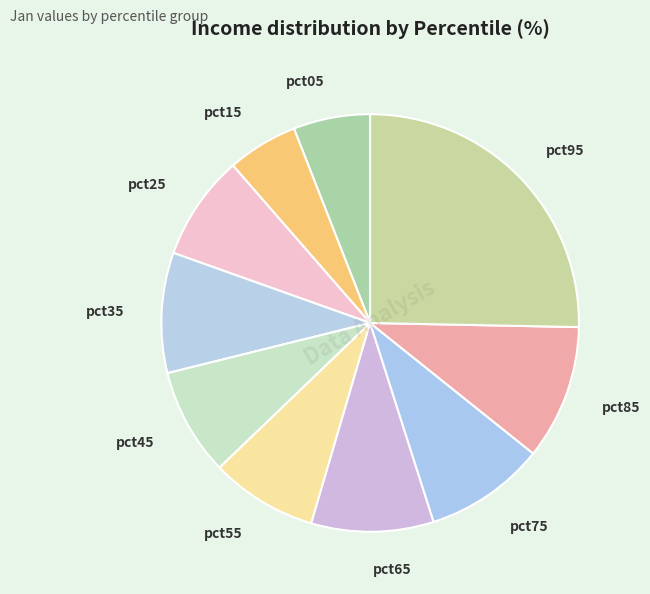

What is the largest slice in the pie chart?

pct95